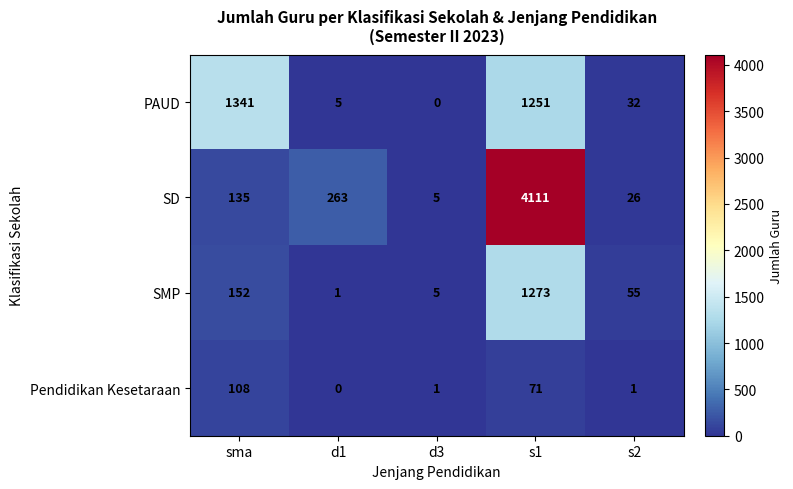

How many series are shown in this chart?

4